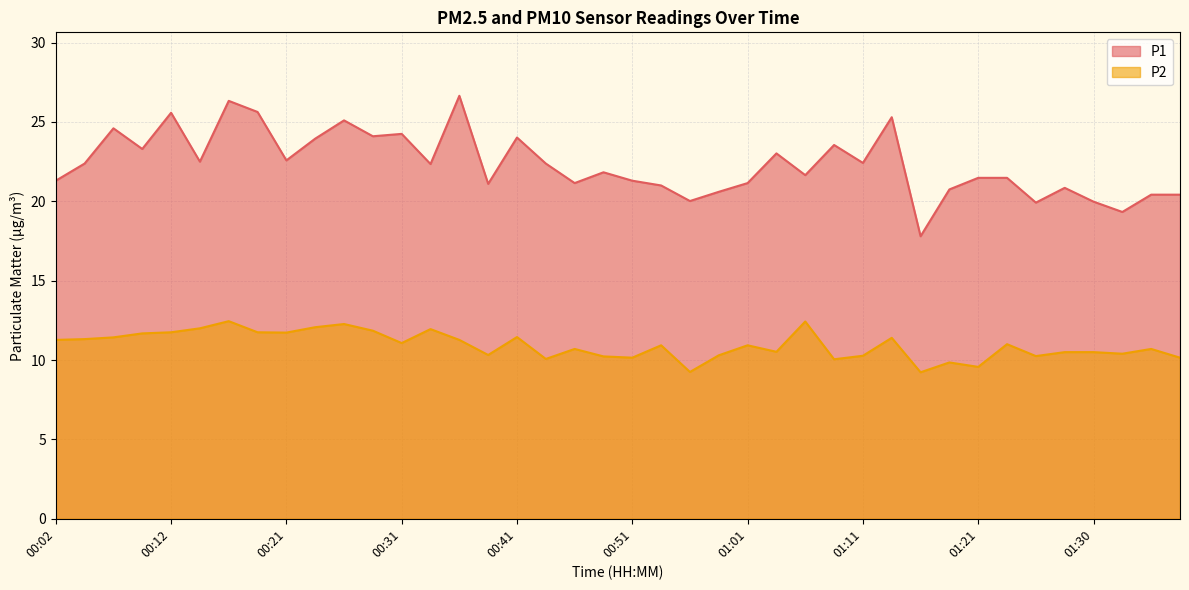

List the series in order of their peak value, highest first.

P1, P2